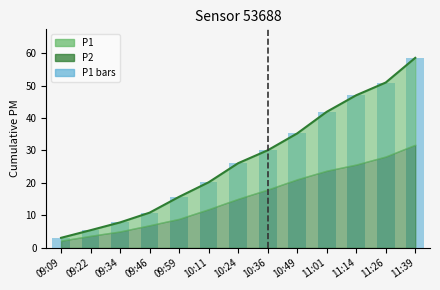

Does the chart contain stacked bars?

No